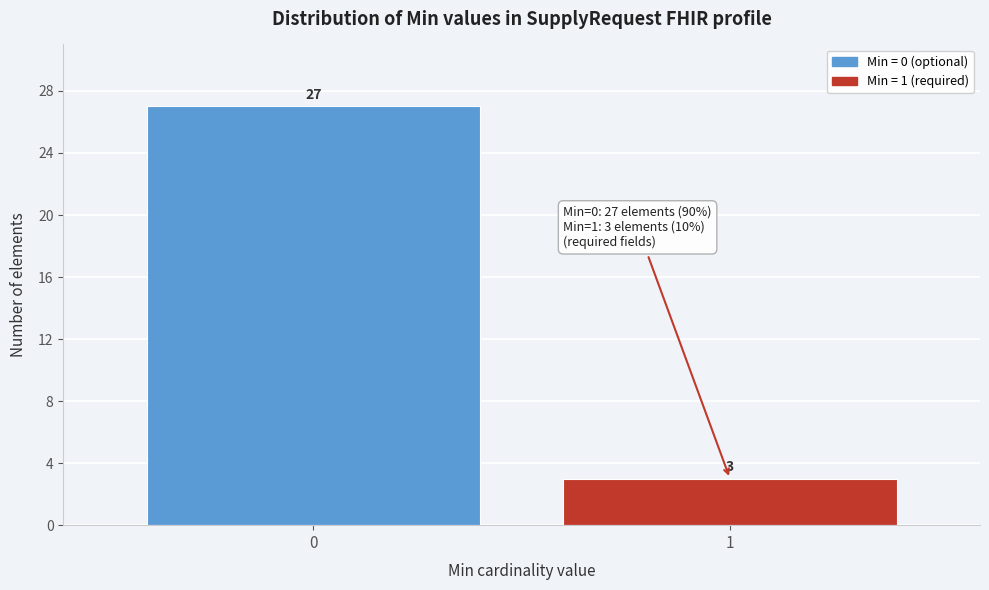

Reading right to left, list all the values displayed in this chart.

1=3	0=27